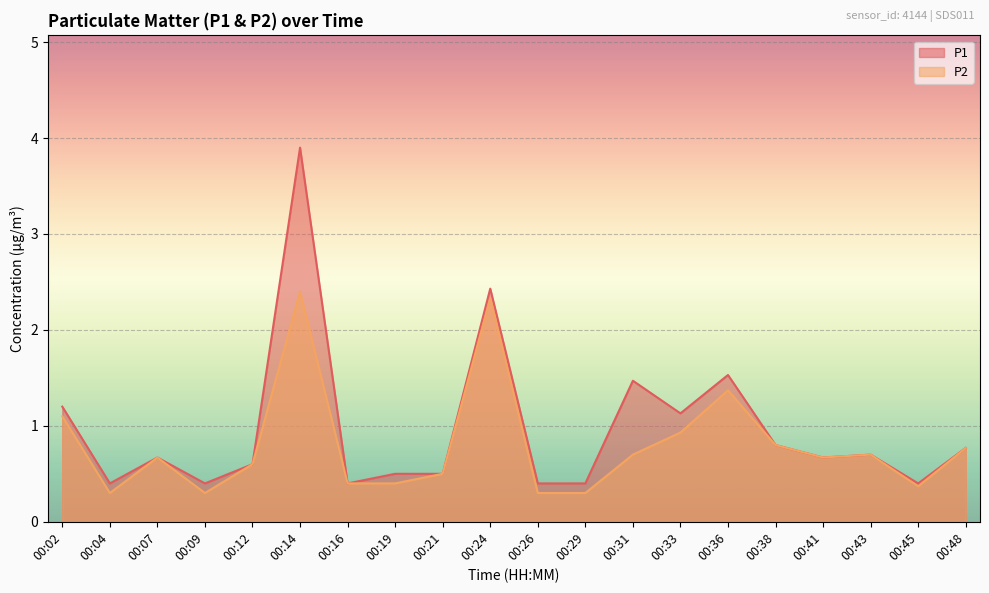

Rank the series by their average value, from highest to lowest.

P1, P2